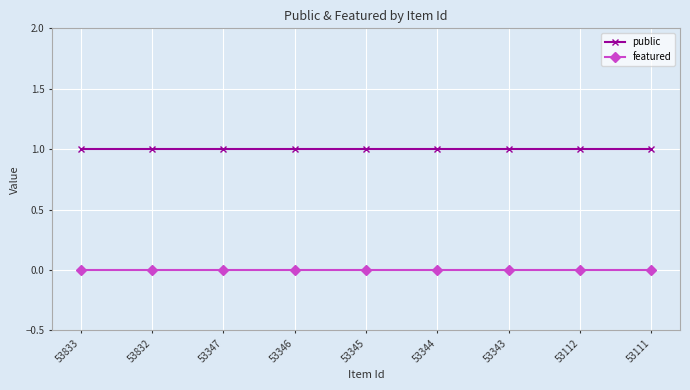

Rank the series by their average value, from lowest to highest.

featured, public